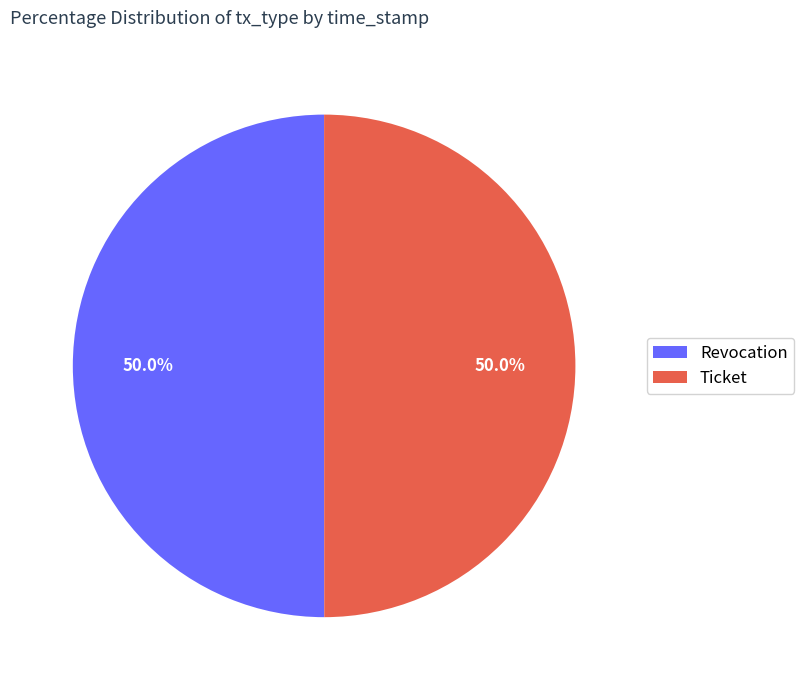

True or false: Ticket accounts for 36% of the total.

False